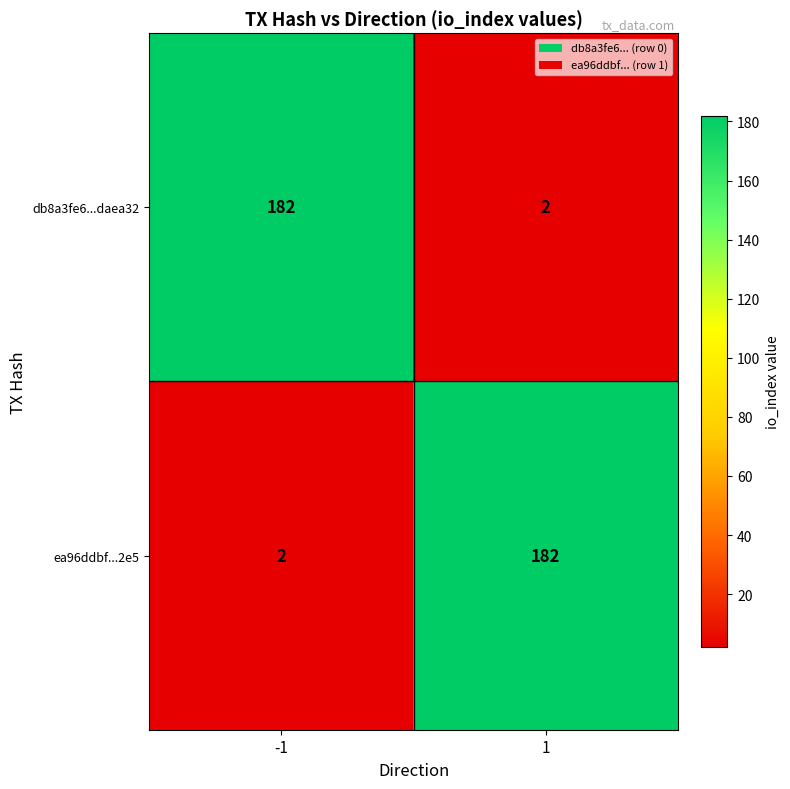

At how many categories does at least one series exceed 78?

2